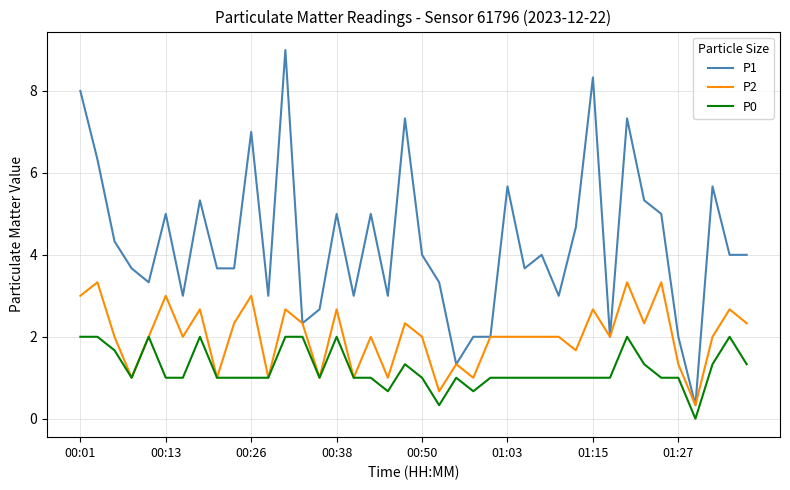

True or false: P1 and P0 intersect in this chart.

False